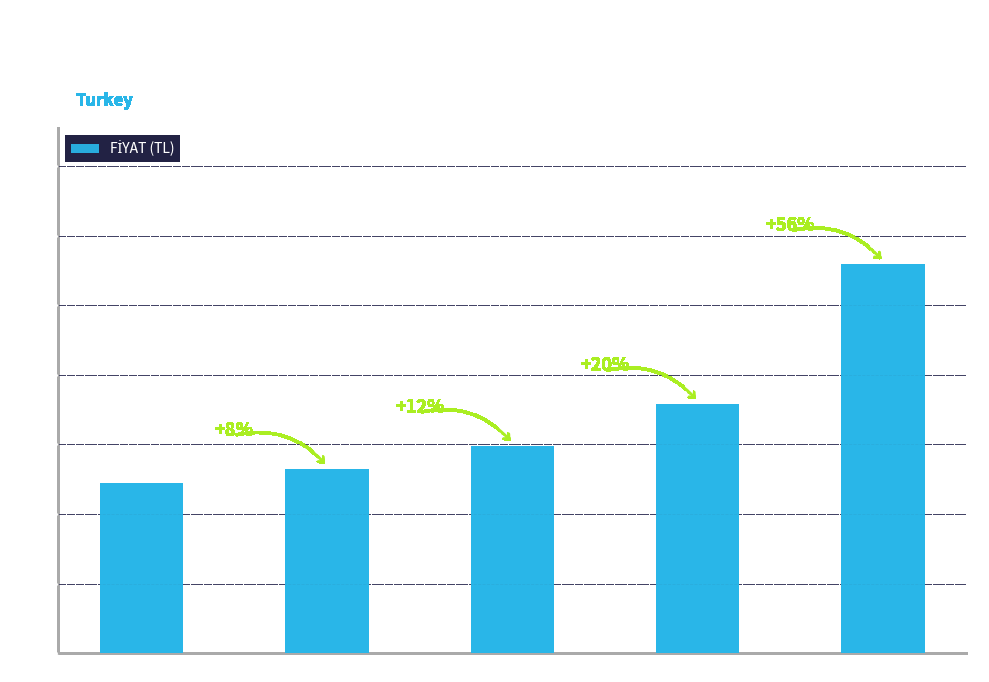

Does the chart contain any negative values?

No